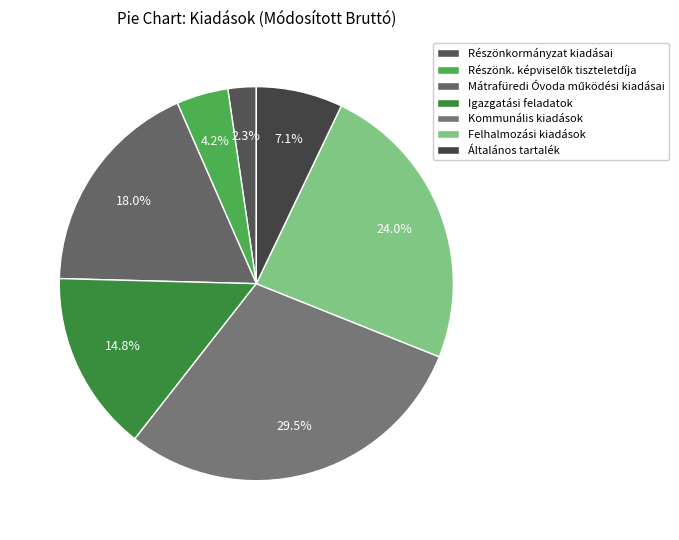

What is the largest slice in the pie chart?

Kommunális kiadások